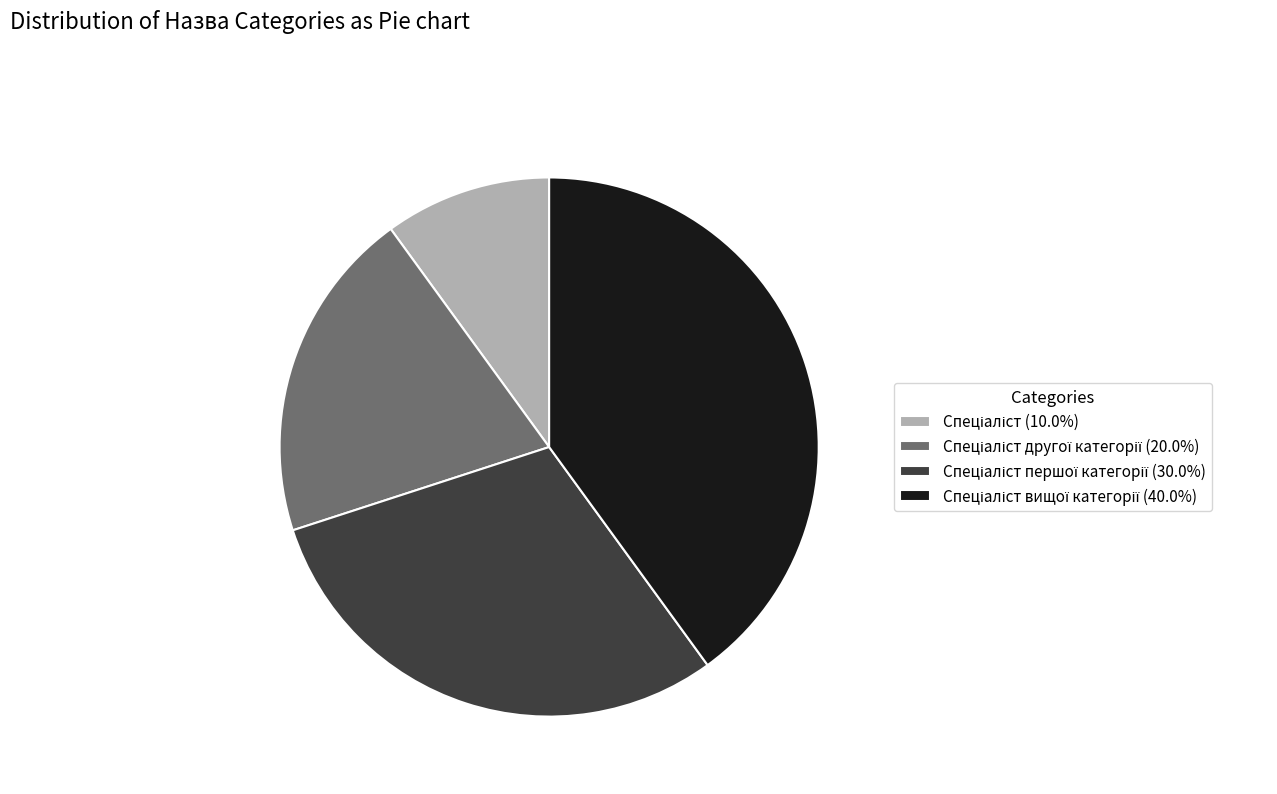

Is there a majority slice in this chart?

No